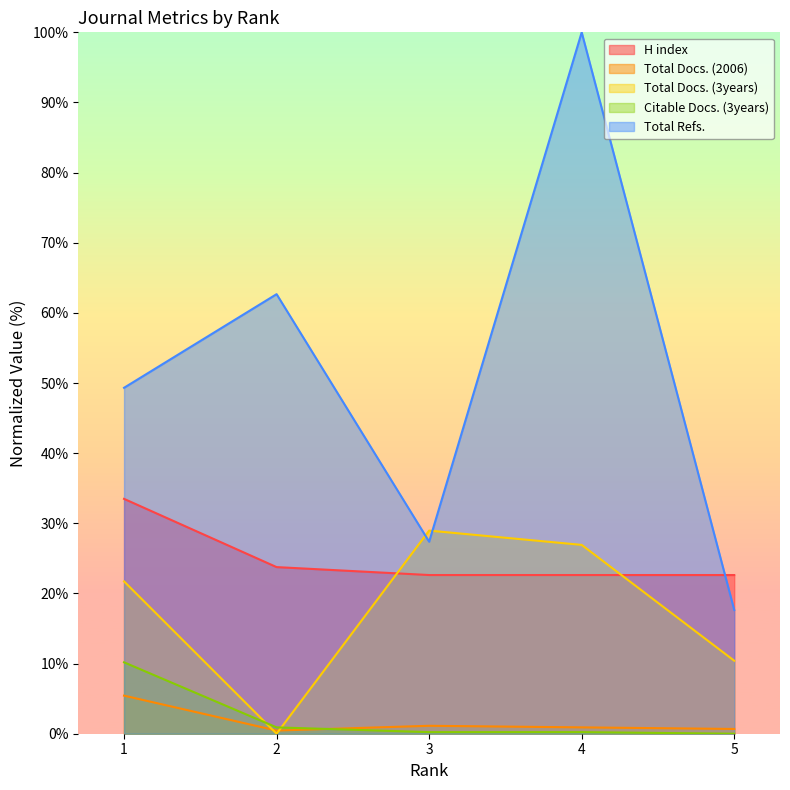

What is the value of the Total Refs. point at the 5th from the left?

17.6